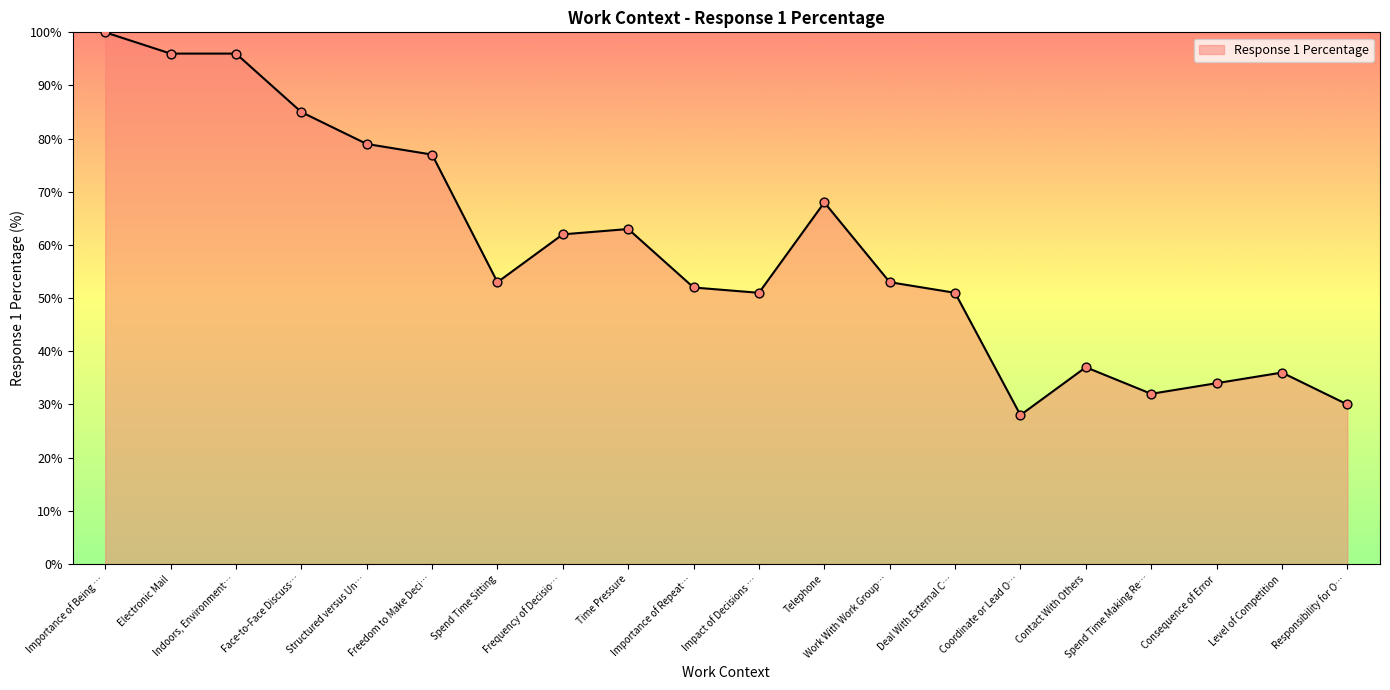

Between Responsibility for O… and Freedom to Make Deci…, which is larger?

Freedom to Make Deci…